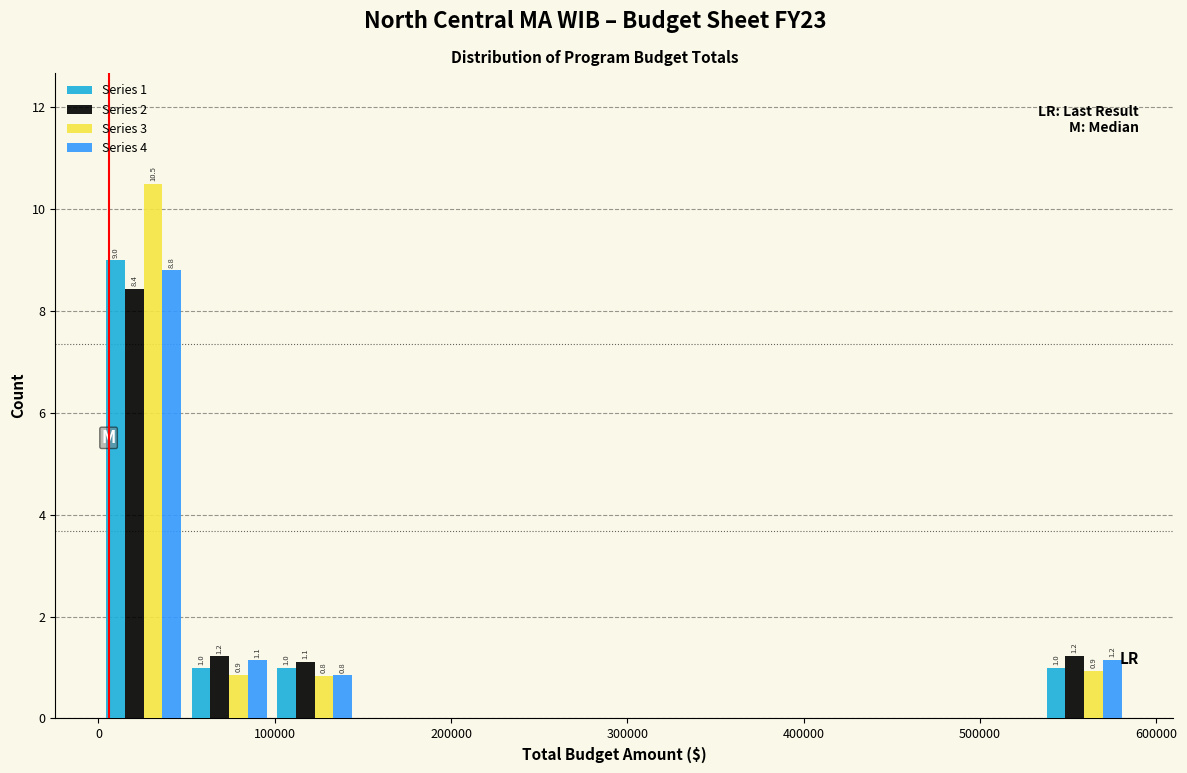

In the Series 1 series, which range on the x-axis has the tallest bar?

0 to 50000